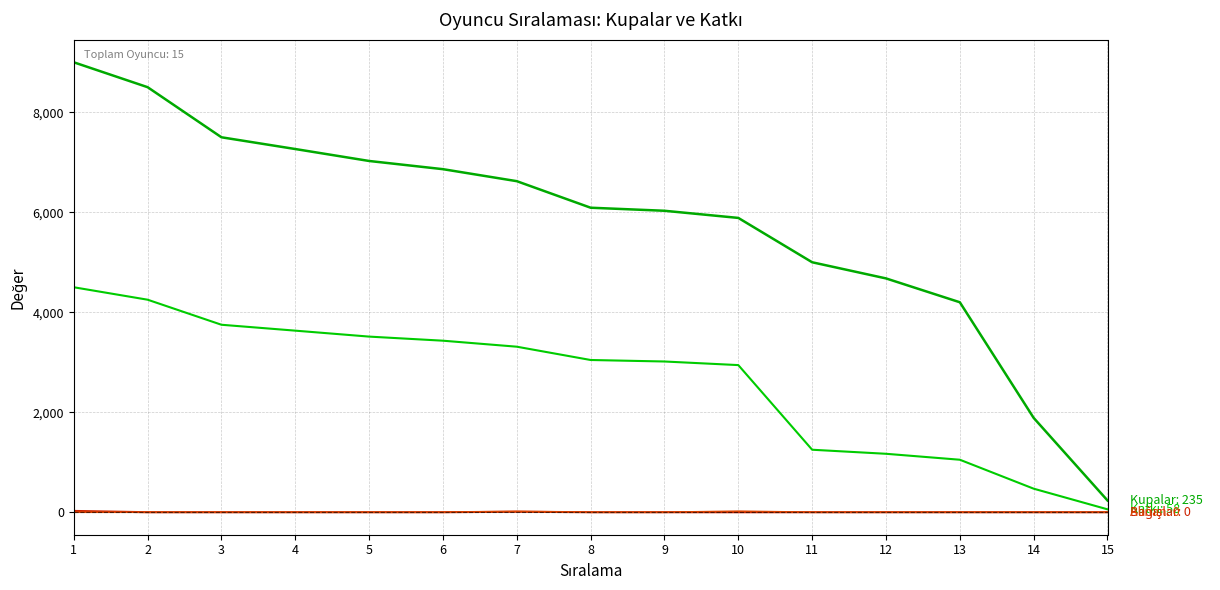

Does the chart have visible grid lines?

Yes